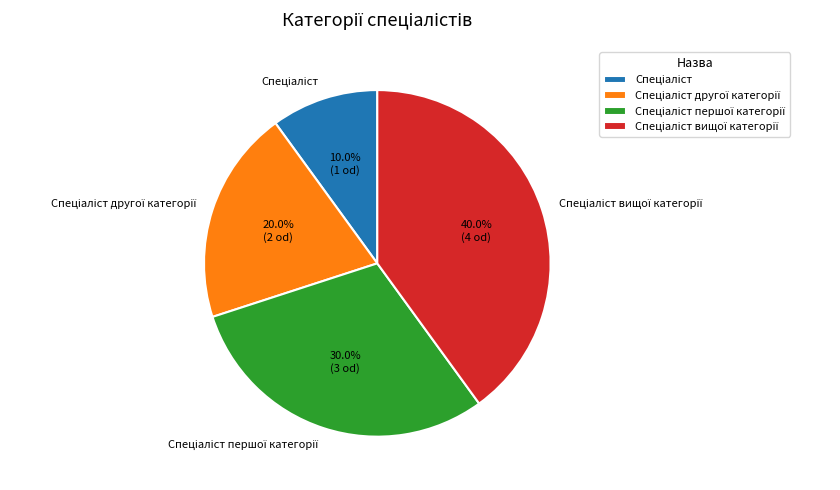

Does any single category account for the majority?

No